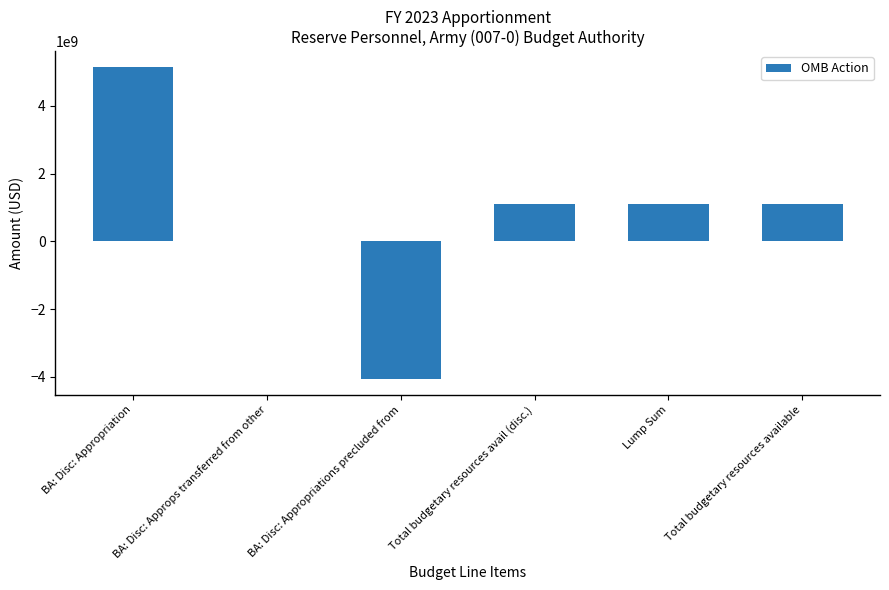

Which label corresponds to the largest value in the chart?

BA: Disc: Appropriation